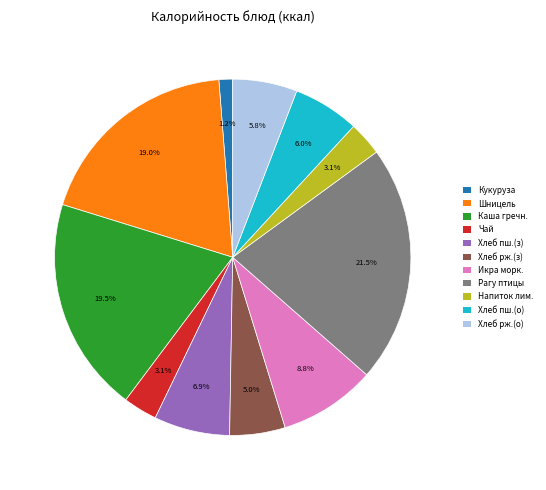

Does Хлеб пш.(з) represent more than half of the total?

No